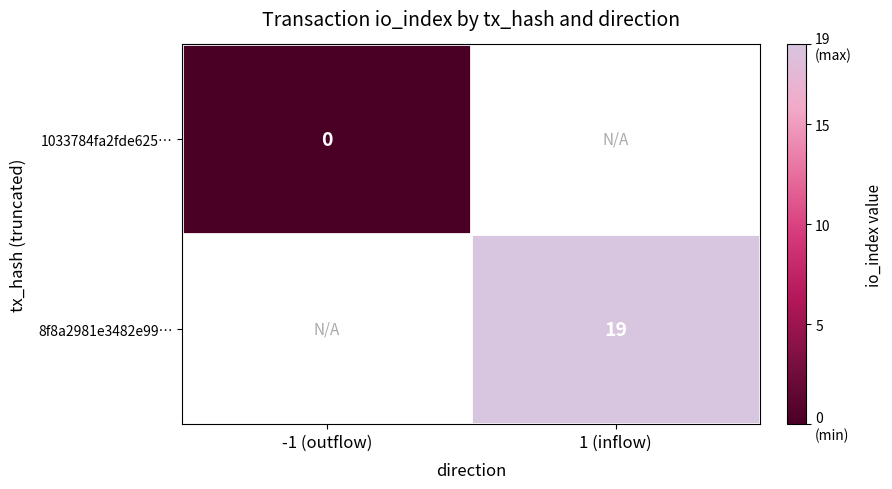

True or false: 8f8a2981e3482e99… has a value of 31 at 1 (inflow).

False